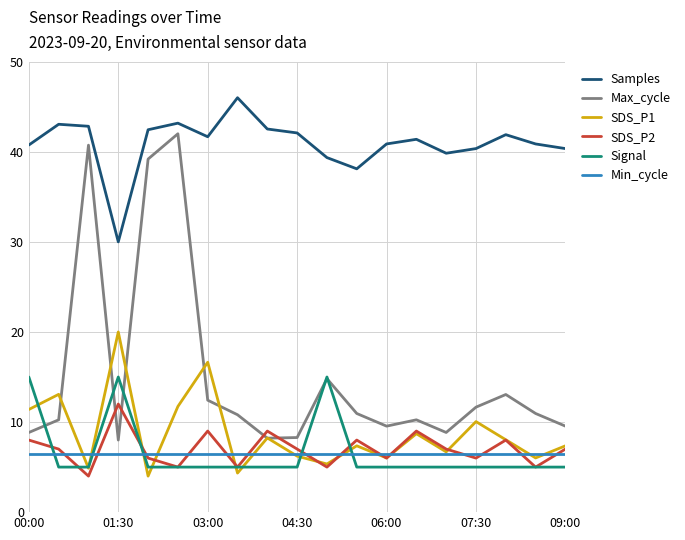

Rank the series by their maximum value, from lowest to highest.

Min_cycle, SDS_P2, Signal, SDS_P1, Max_cycle, Samples